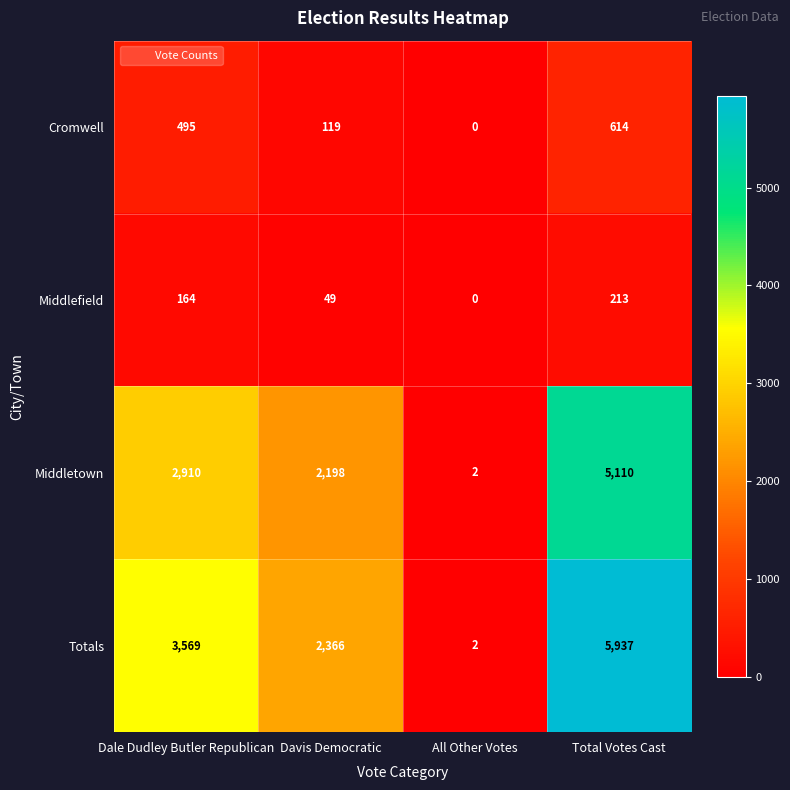

How many series are shown in this chart?

4